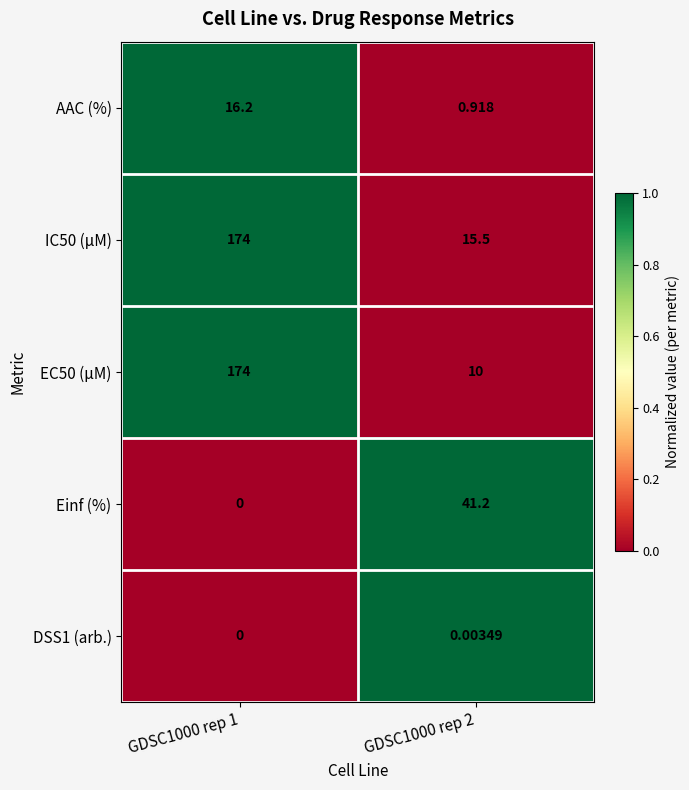

Is the value of AAC (%) at GDSC1000 rep 1 greater than the value of IC50 (µM) at GDSC1000 rep 2?

Yes